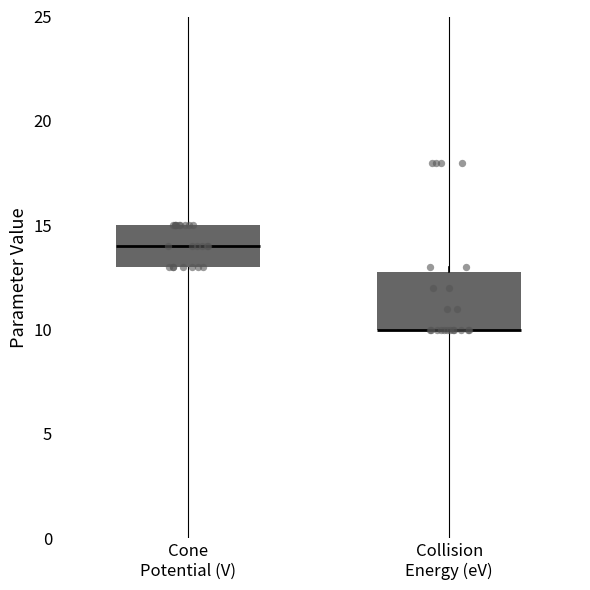

Where is the upper edge of the box for Collision Energy (eV) on the y-axis? The values are not printed on the chart, so give them approximately, as read against the axis.

13